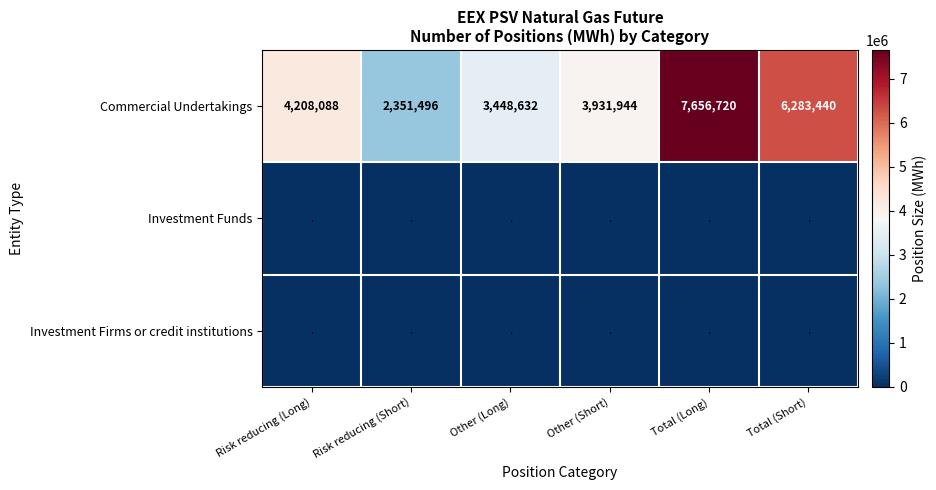

At how many categories does at least one series exceed 6297802?

1